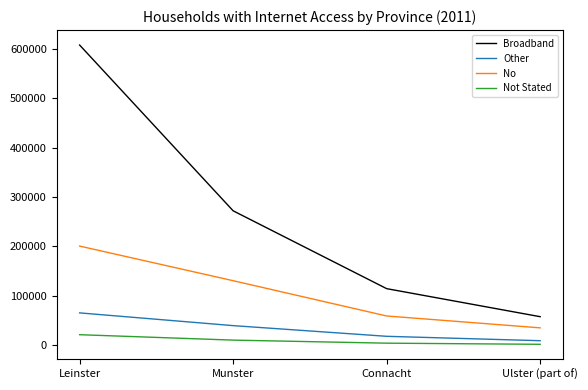

The Other series shows 39824 at Munster. True or false?

True